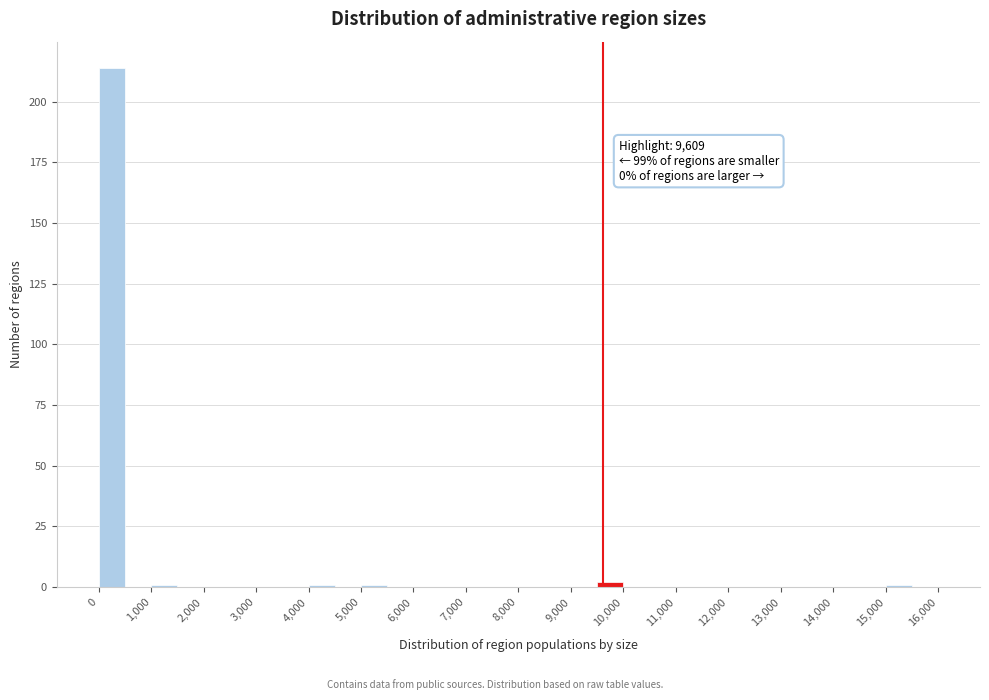

Over which range of the x-axis is the bar tallest?

0 to 500